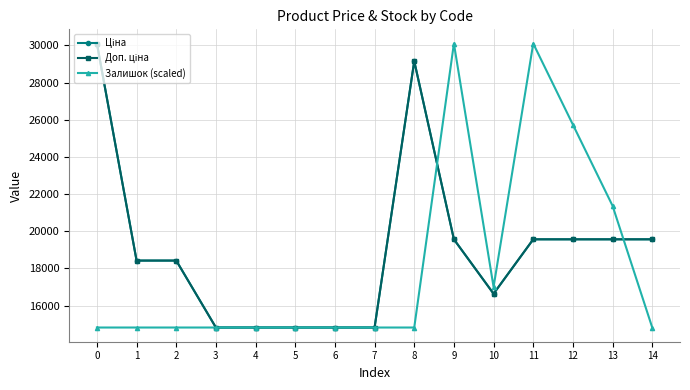

Does the chart have visible grid lines?

Yes